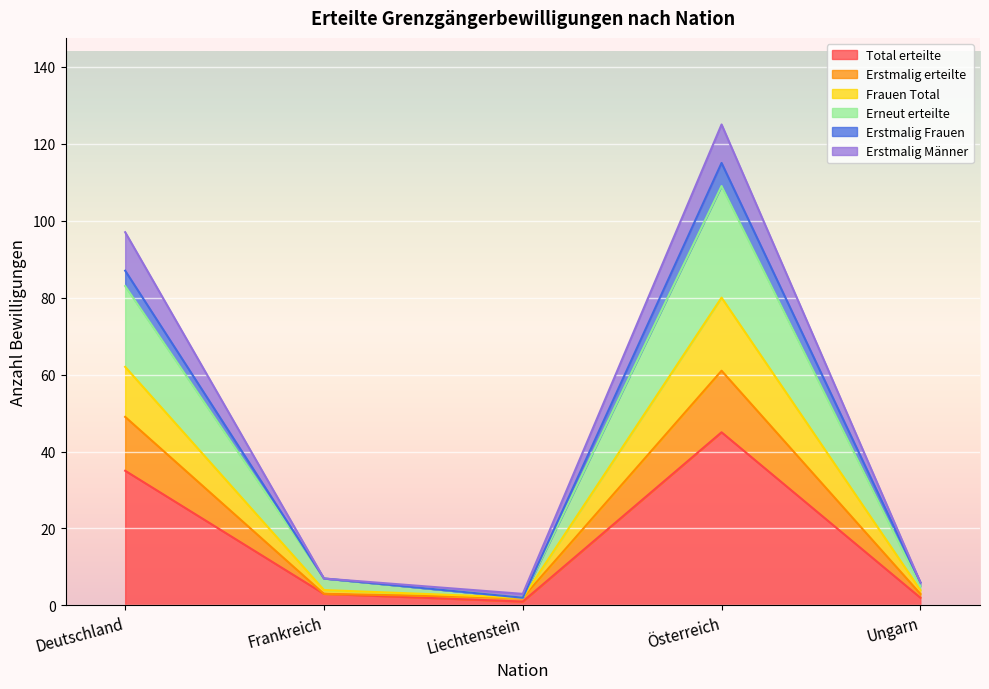

At which label does Erstmalig Männer first exceed 7?

Deutschland